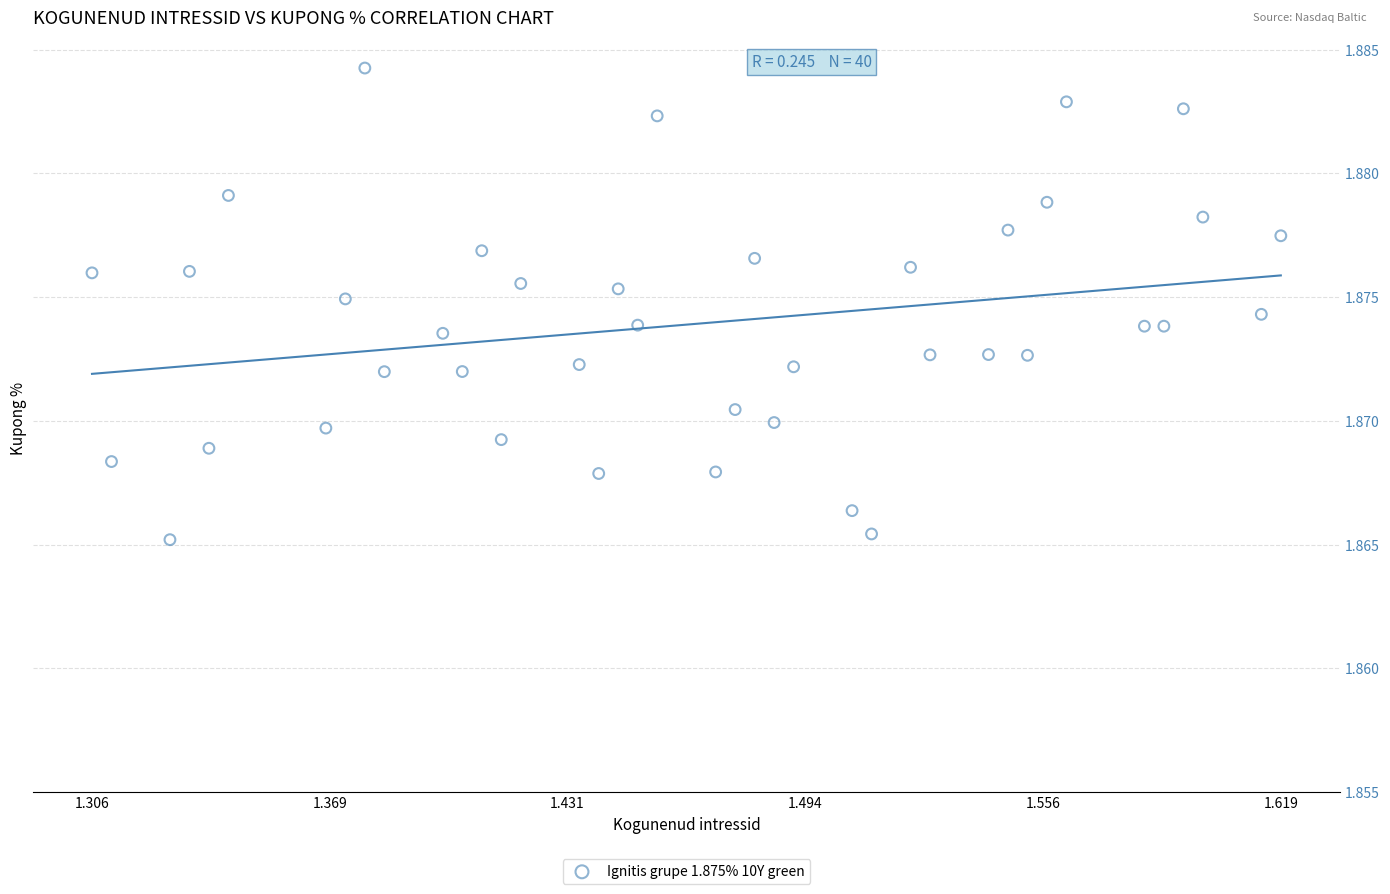

What is the range of X values (max minus min)?

0.3